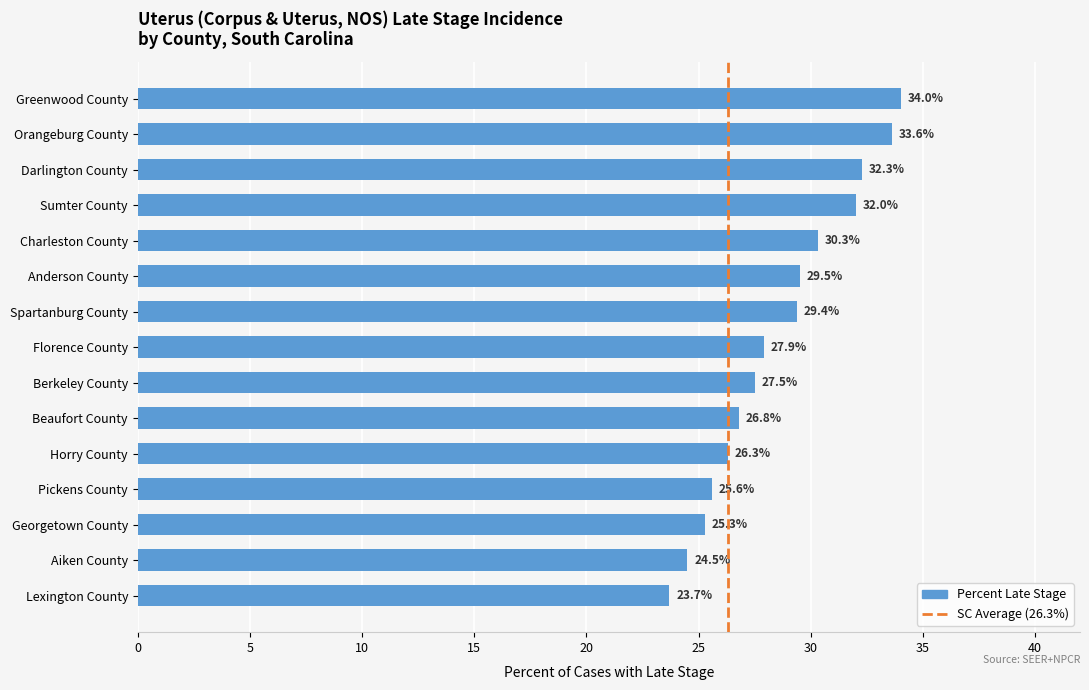

Is it true that the value at Berkeley County is 42.9?

False